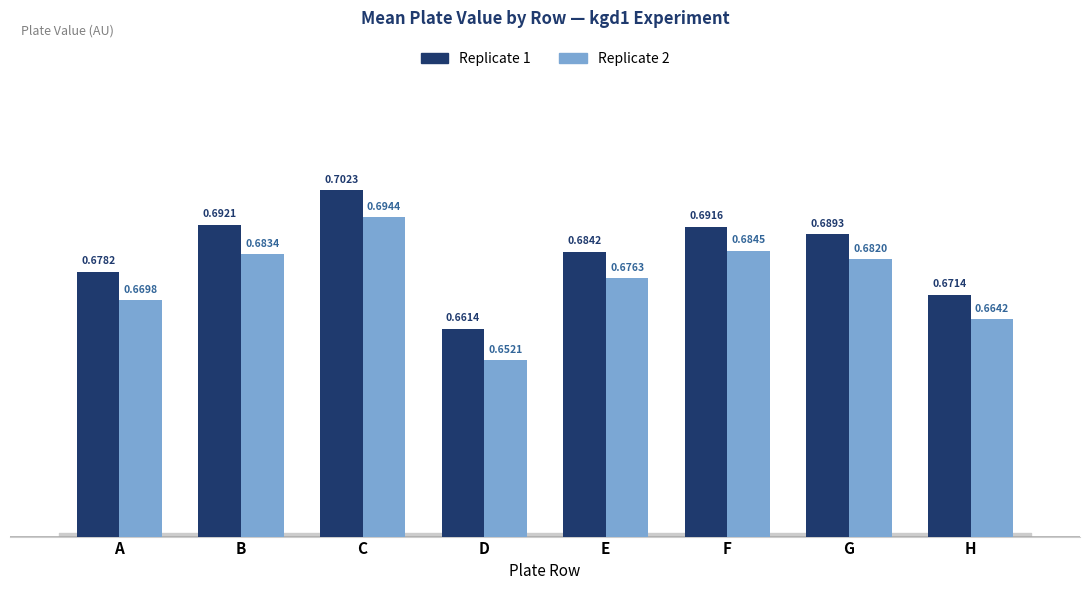

Which series has the largest range (max minus min)?

Replicate 2